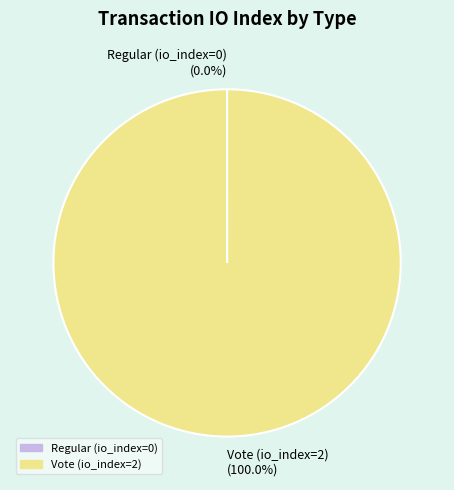

Which category has the biggest portion of the pie?

Vote (io_index=2)